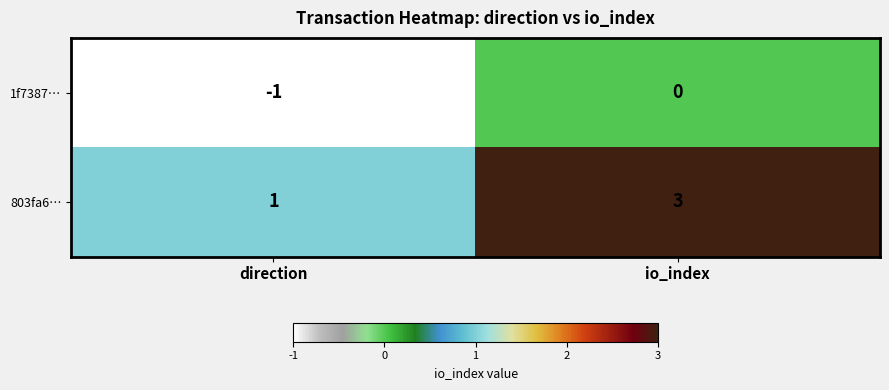

Which label corresponds to the largest value in the chart?

io_index